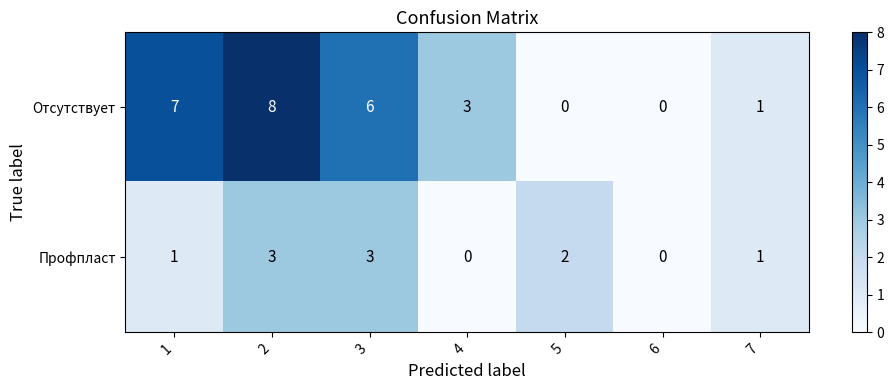

Which series has the widest spread of values?

Отсутствует